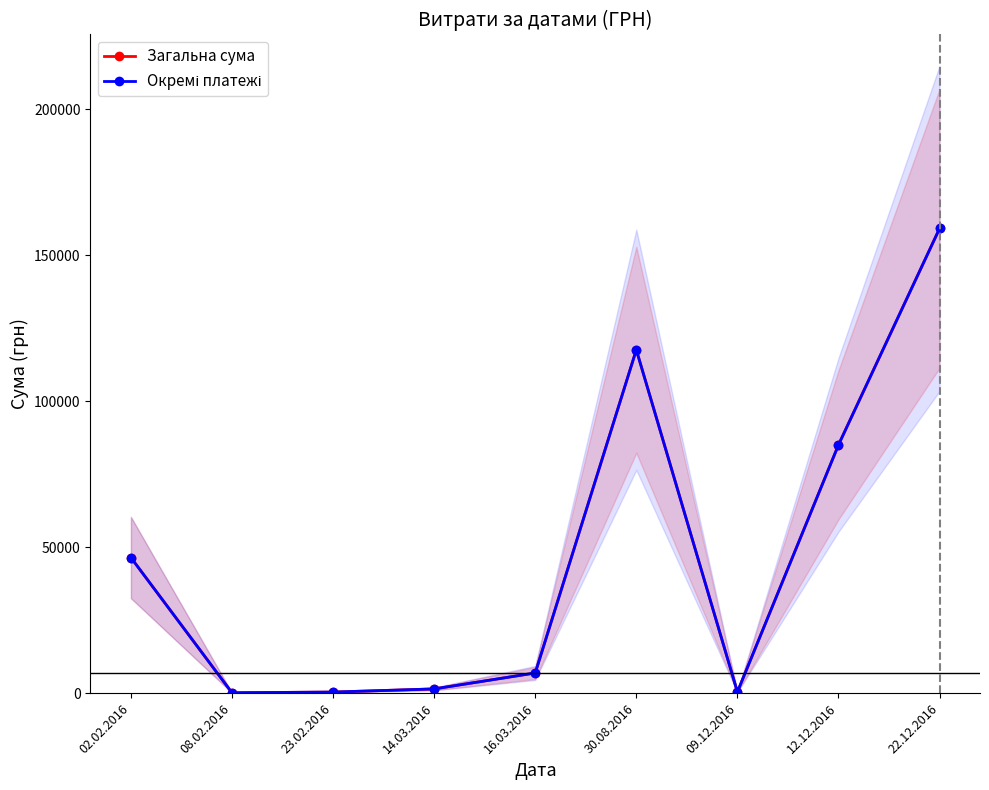

Reading left to right, extract all data points from this chart.

Загальна сума: 02.02.2016=46426.3	08.02.2016=135.7	23.02.2016=373.4	14.03.2016=1449.0	16.03.2016=6915.8	30.08.2016=117559.4	09.12.2016=410.0	12.12.2016=85008.2	22.12.2016=159095.4
Окремі платежі: 02.02.2016=46426.3	08.02.2016=135.7	23.02.2016=373.4	14.03.2016=1449.0	16.03.2016=6915.8	30.08.2016=117559.4	09.12.2016=410.0	12.12.2016=85008.2	22.12.2016=159095.4